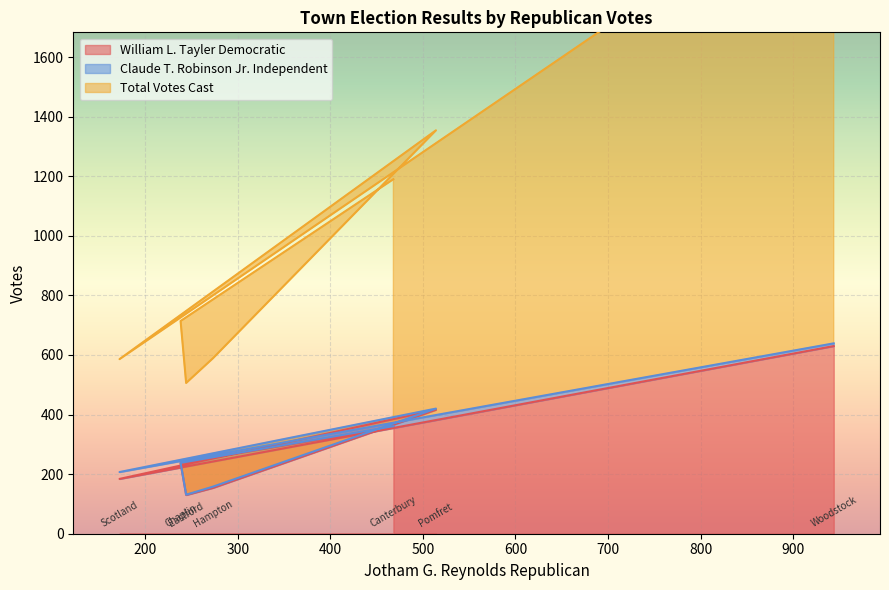

How many data points in Total Votes Cast are above 714?

3